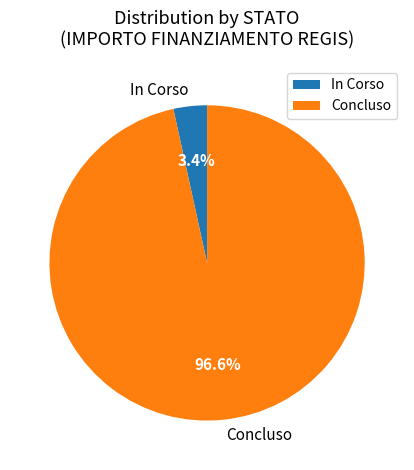

To the nearest percent, what portion does In Corso represent?

3%